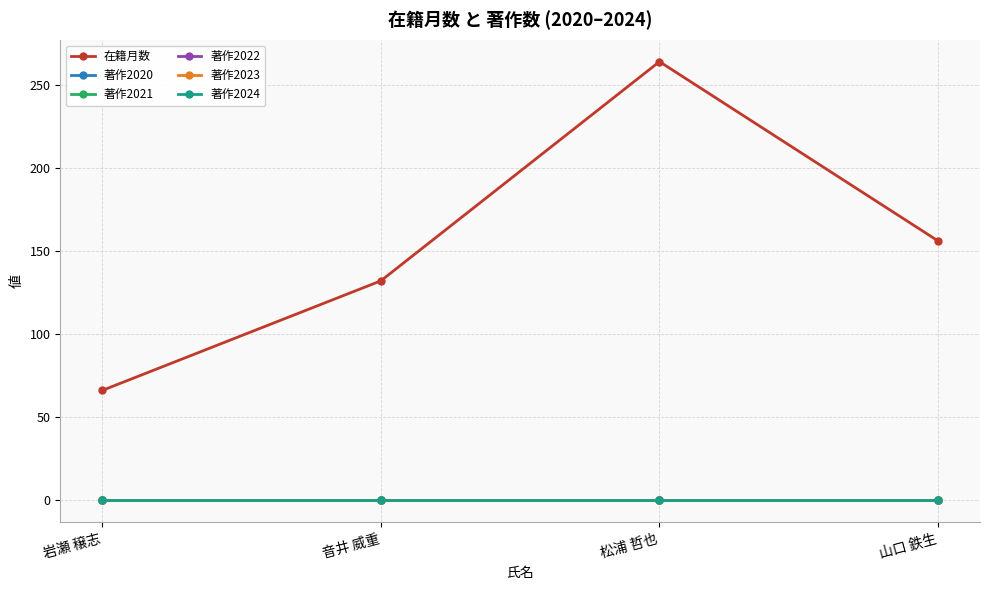

True or false: 著作2020 has a value of 0 at 岩瀬 穣志.

True